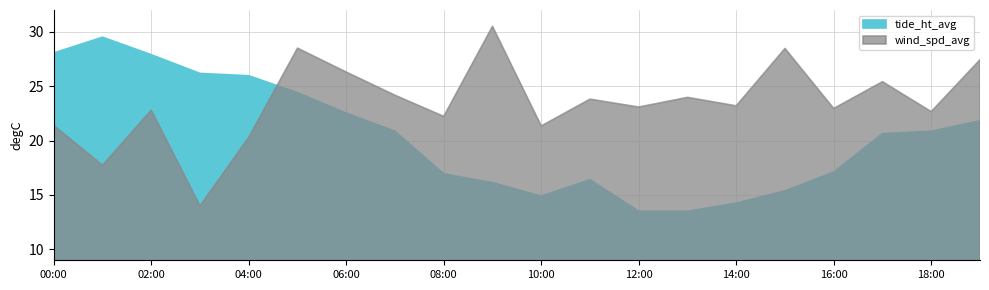

Which series ends up on top after the final intersection of wind_spd_avg and tide_ht_avg?

wind_spd_avg